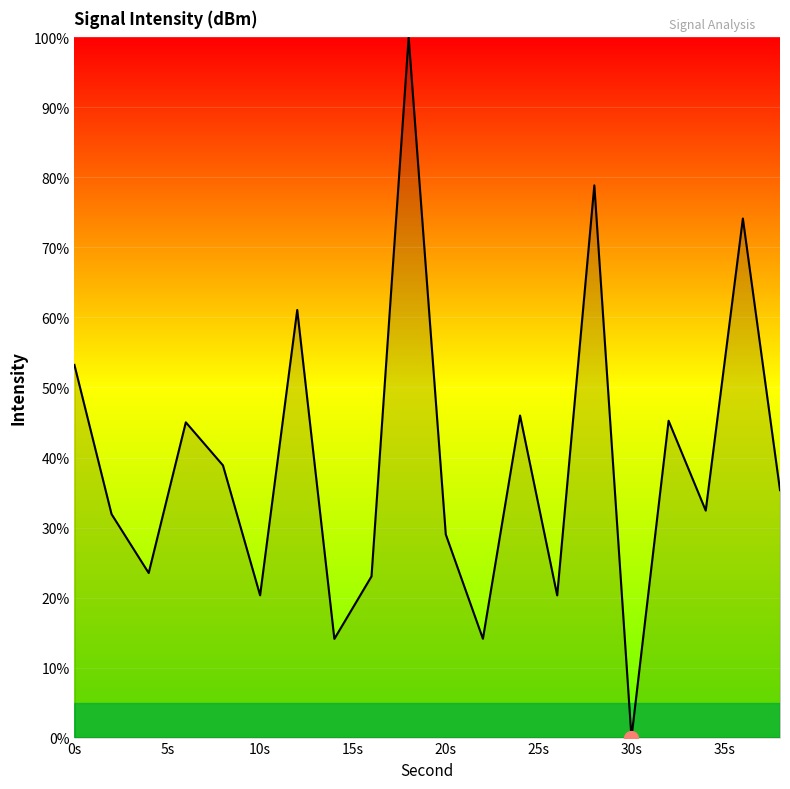

What is the greatest value displayed?

100.0